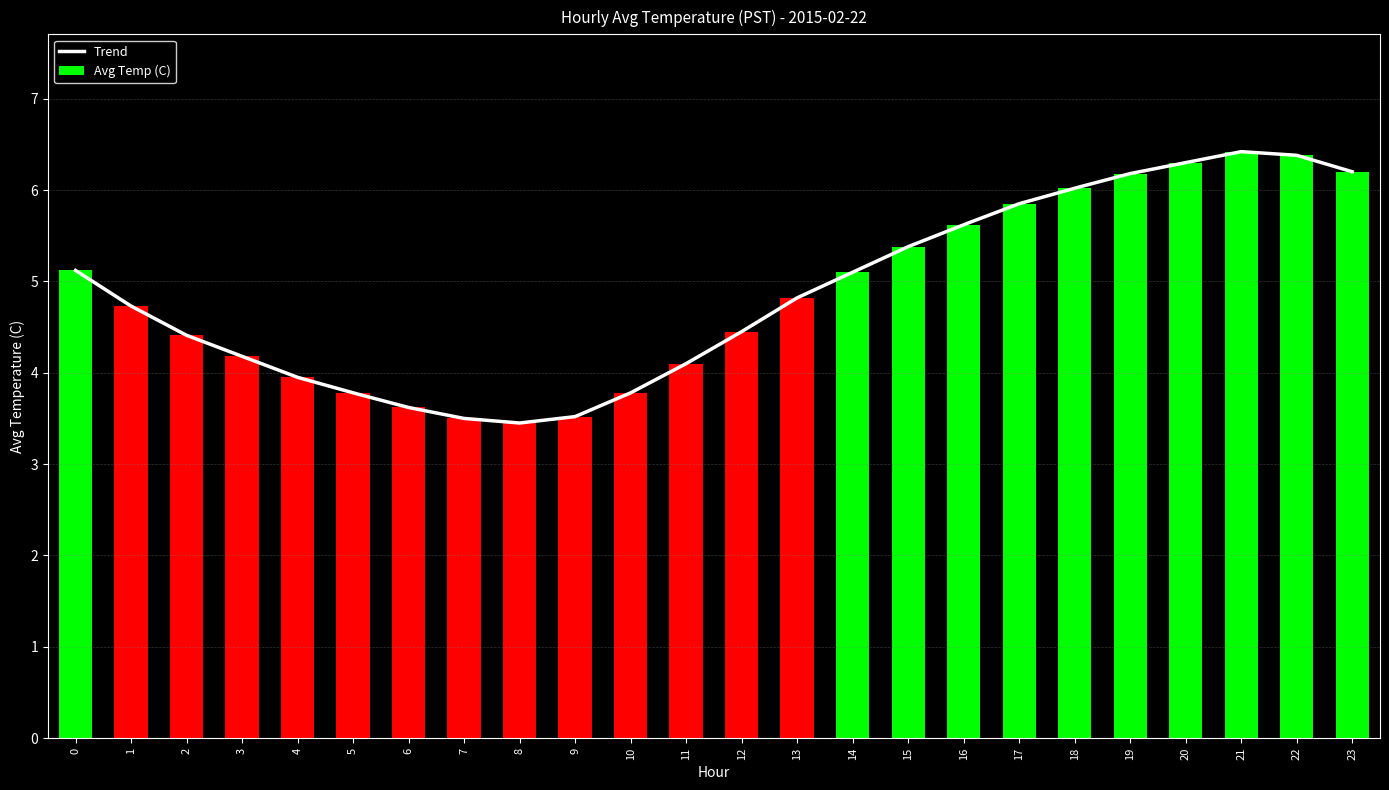

Reading left to right, transcribe all the data shown in this chart.

5.1	4.7	4.4	4.2	4.0	3.8	3.6	3.5	3.5	3.5	3.8	4.1	4.5	4.8	5.1	5.4	5.6	5.8	6.0	6.2	6.3	6.4	6.4	6.2